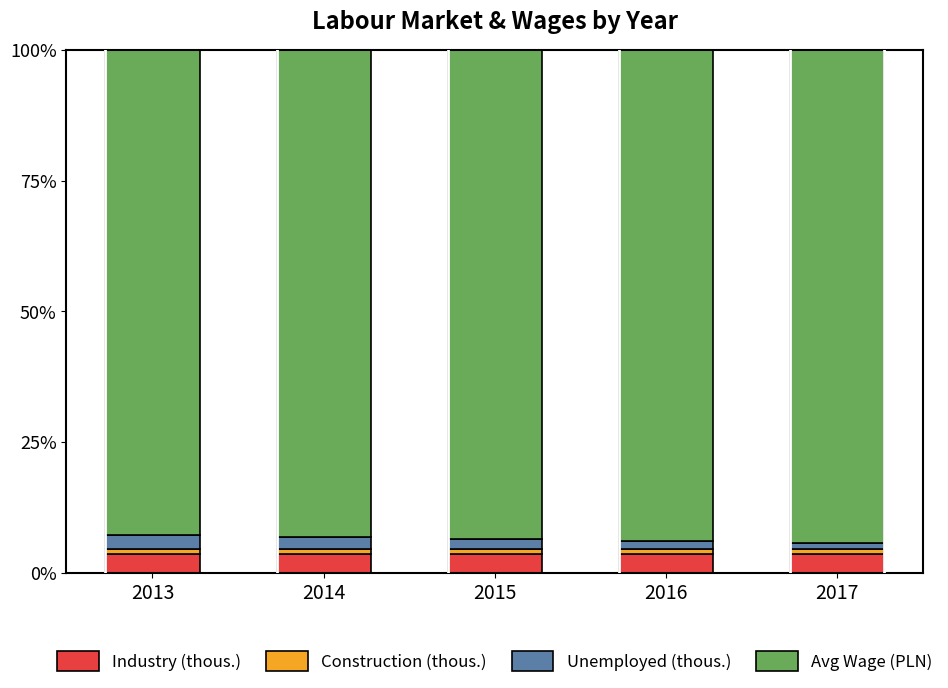

Does the chart contain any negative values?

No